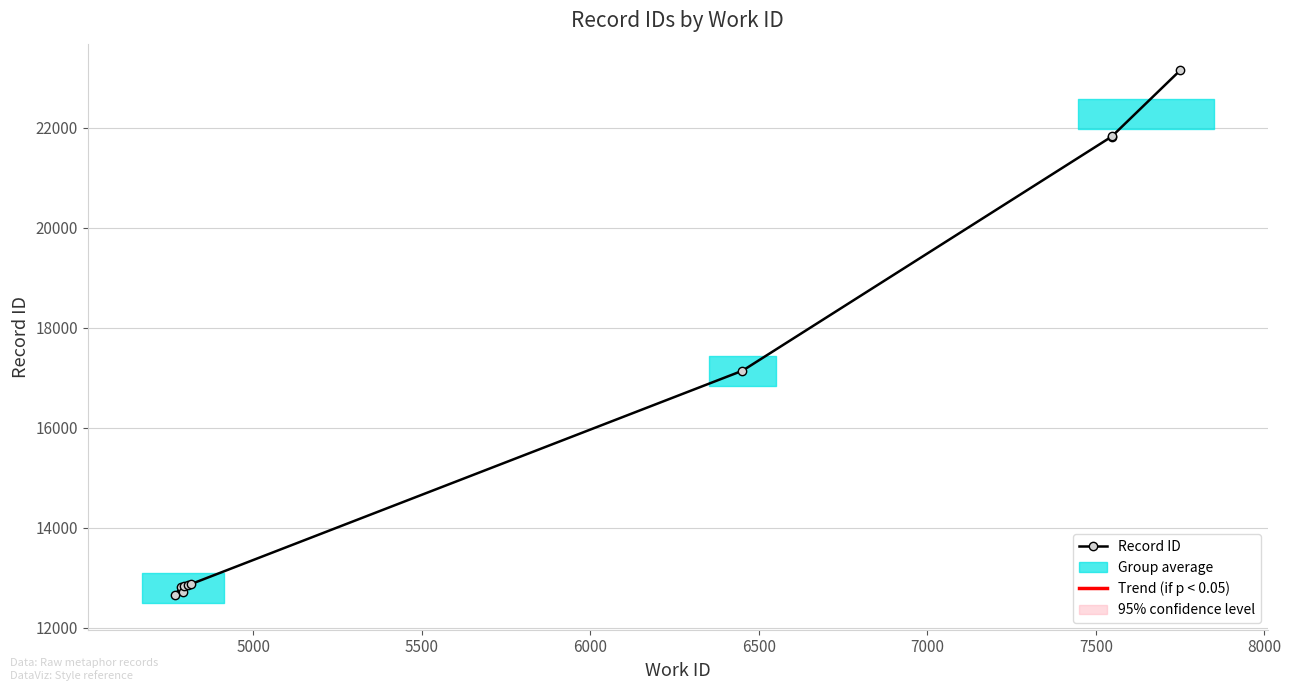

True or false: there are more than 2 points higher than both neighbors.

False